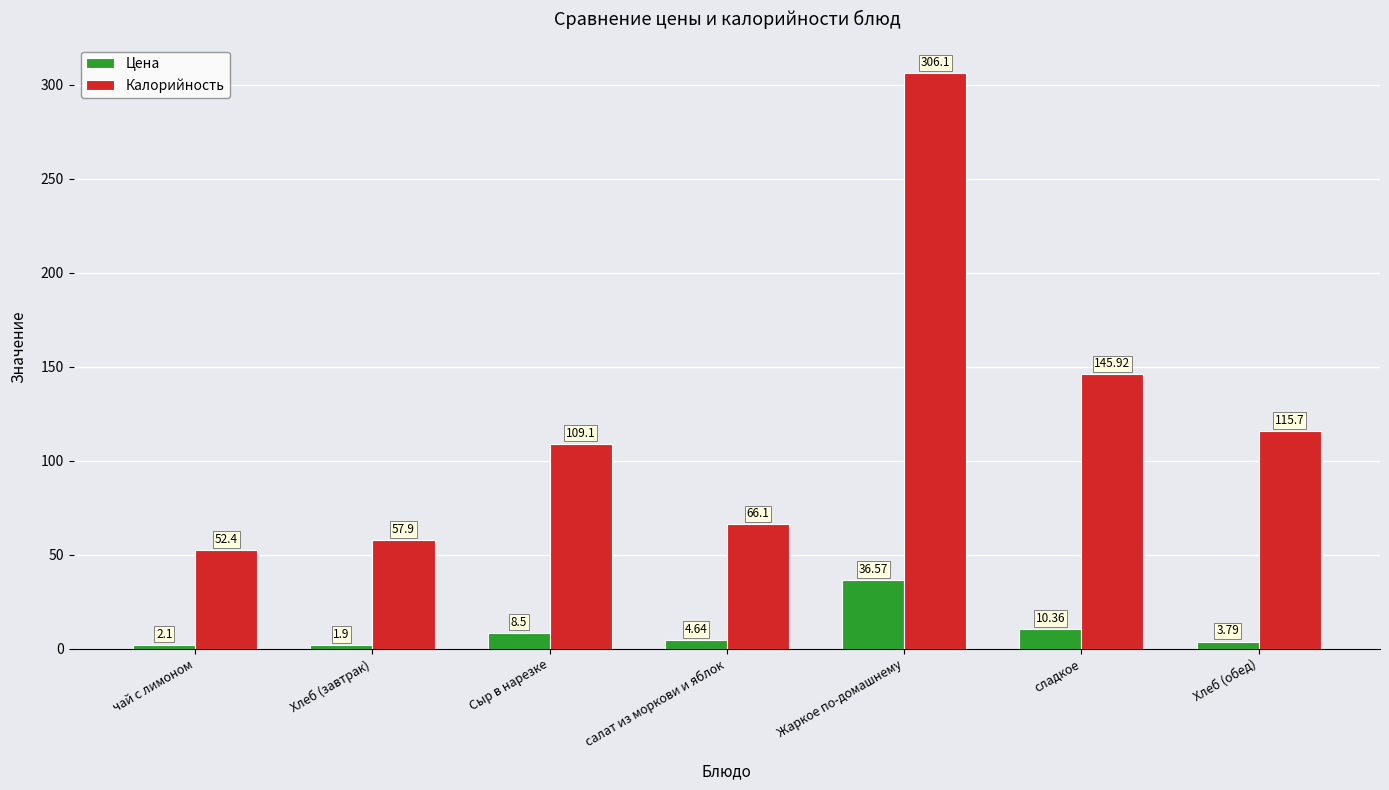

Is the value of Цена at Хлеб (завтрак) greater than the value of Калорийность at сладкое?

No